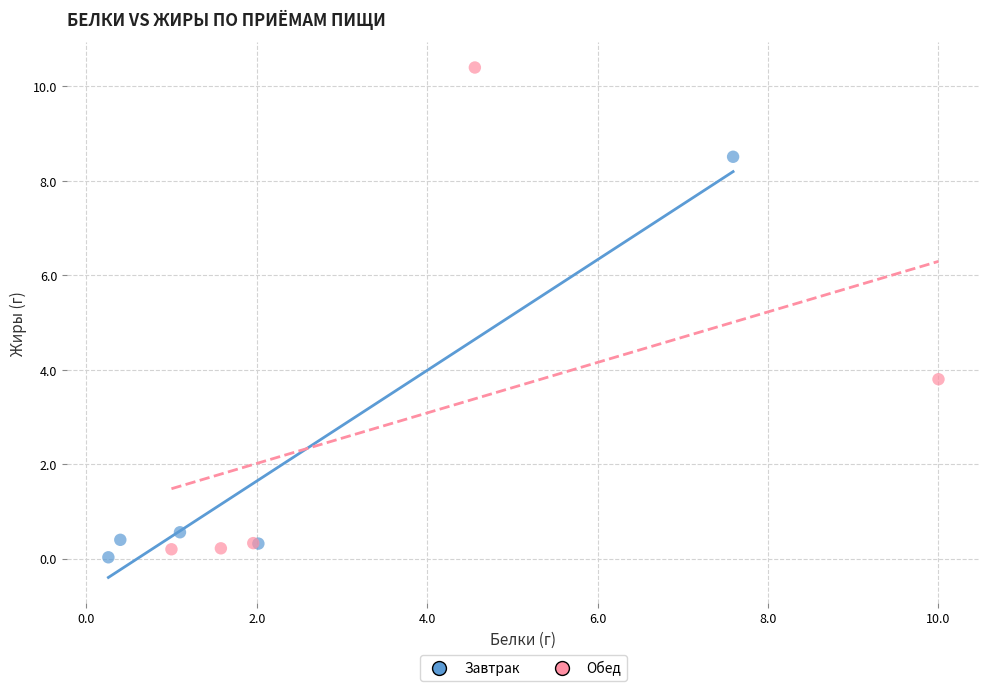

Which series reaches the minimum Y coordinate?

Завтрак